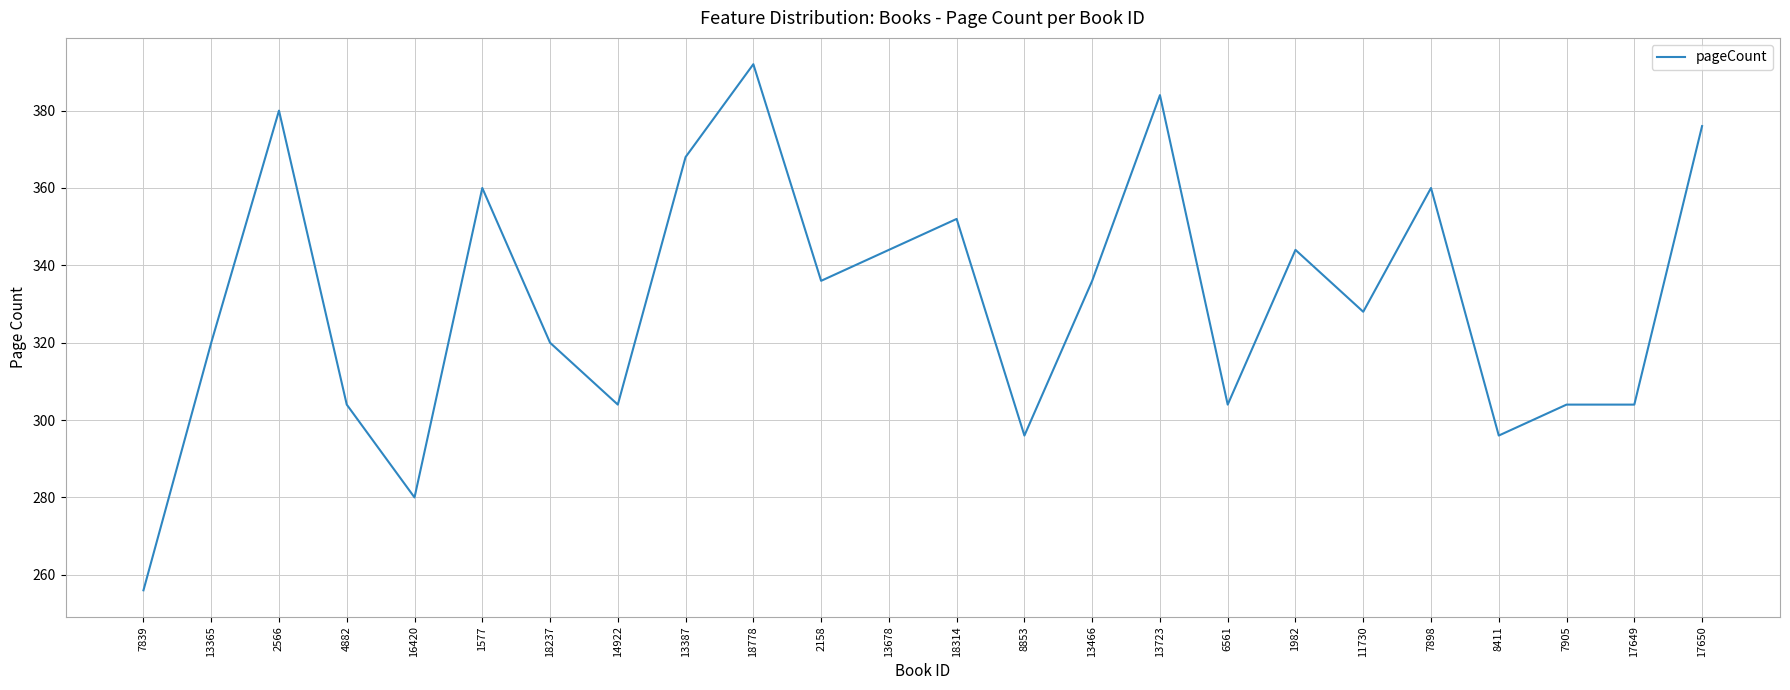

How many lines are shown in the chart?

1